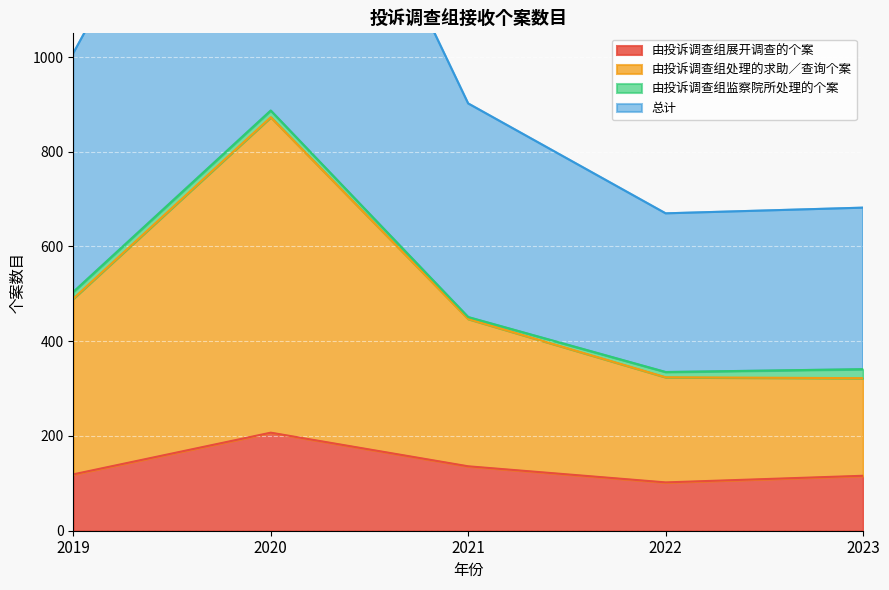

Is it true that 由投诉调查组展开调查的个案 equals 207 at 2020?

True